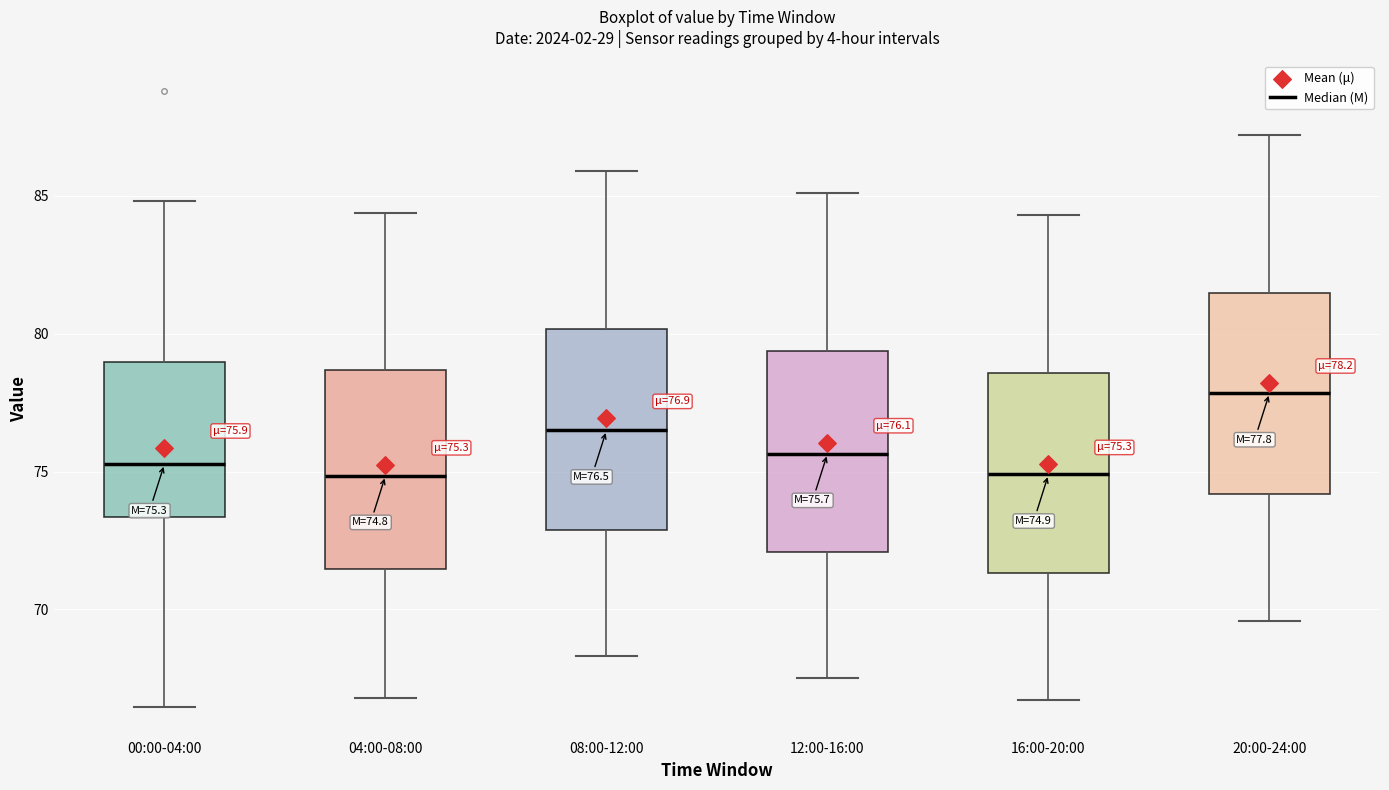

Which box's median line is the highest?

20:00-24:00